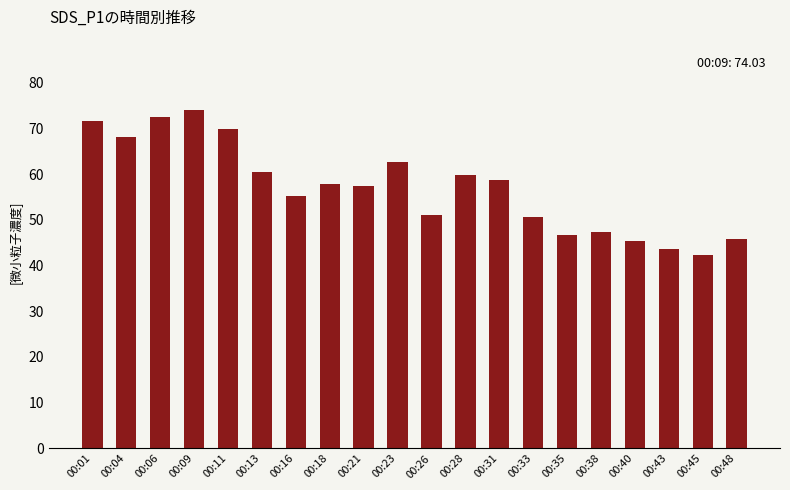

True or false: the data shows 40.2 at 00:04.

False